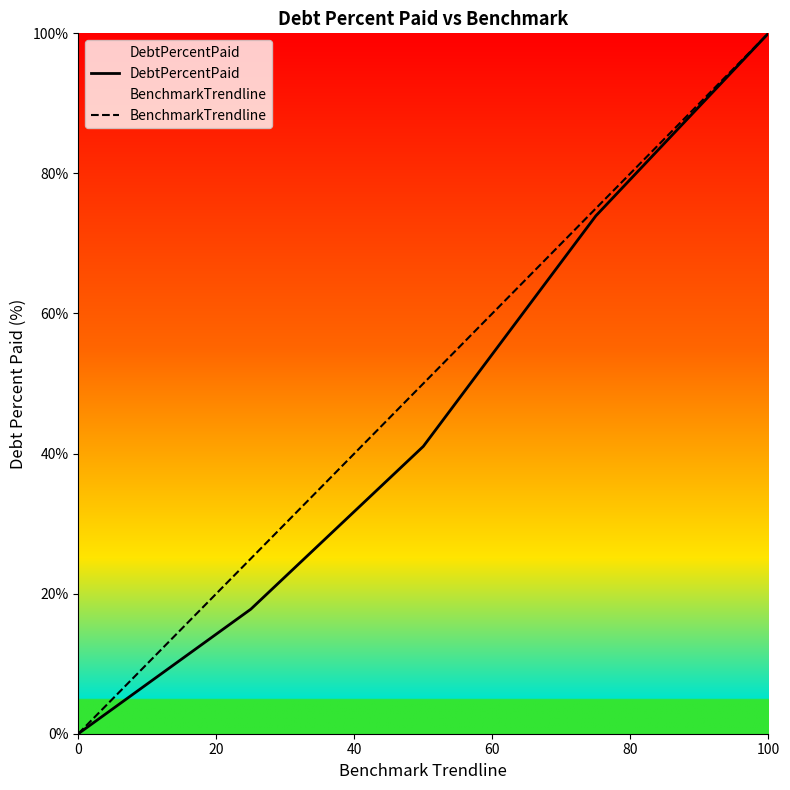

At how many categories does at least one series exceed 41?

3